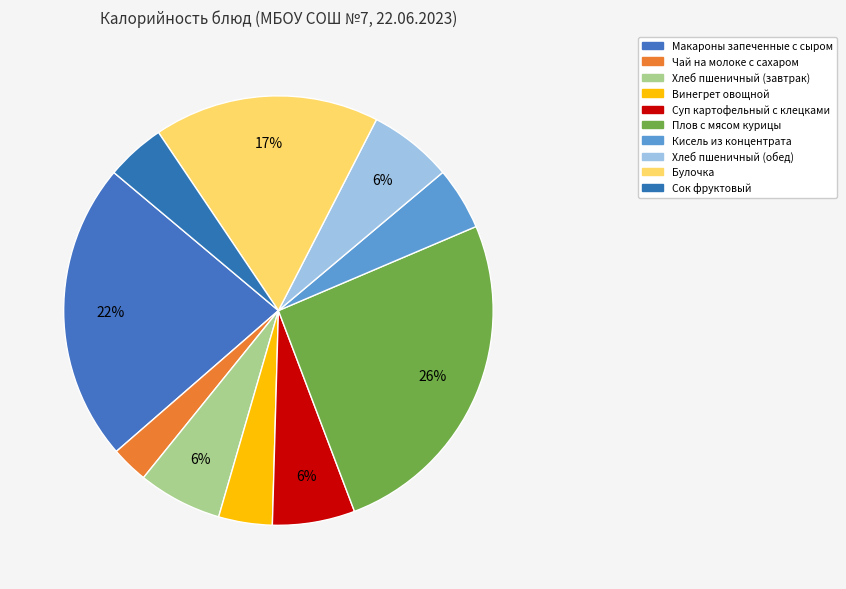

Count the number of slices in the pie.

10